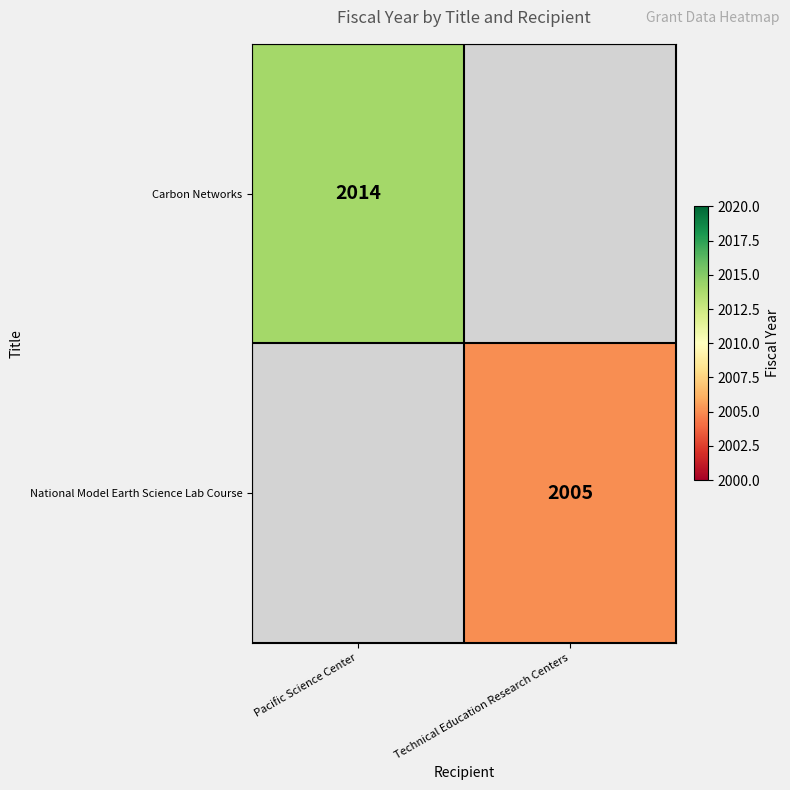

Is the value of Carbon Networks at Pacific Science Center greater than the value of National Model Earth Science Lab Course at Technical Education Research Centers?

Yes